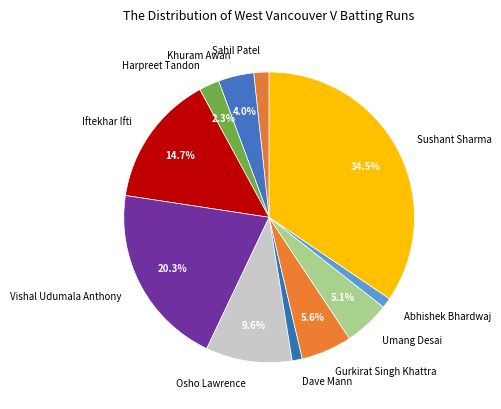

Between Abhishek Bhardwaj and Osho Lawrence, which is larger?

Osho Lawrence